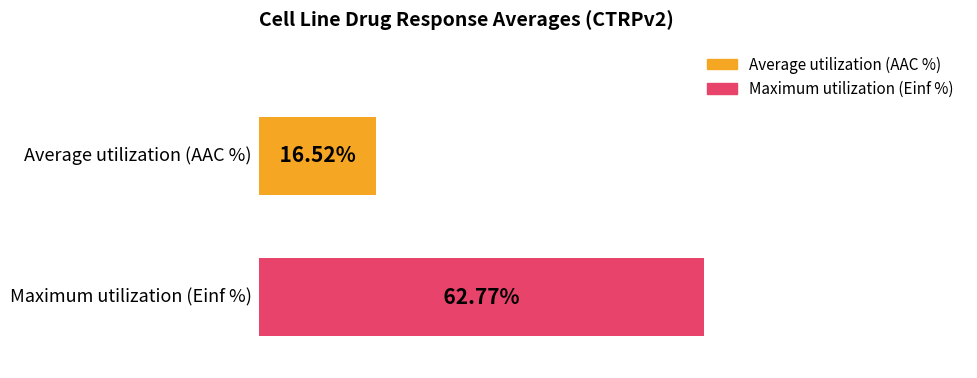

What are all the series names shown in the legend?

Average utilization (AAC %), Maximum utilization (Einf %)